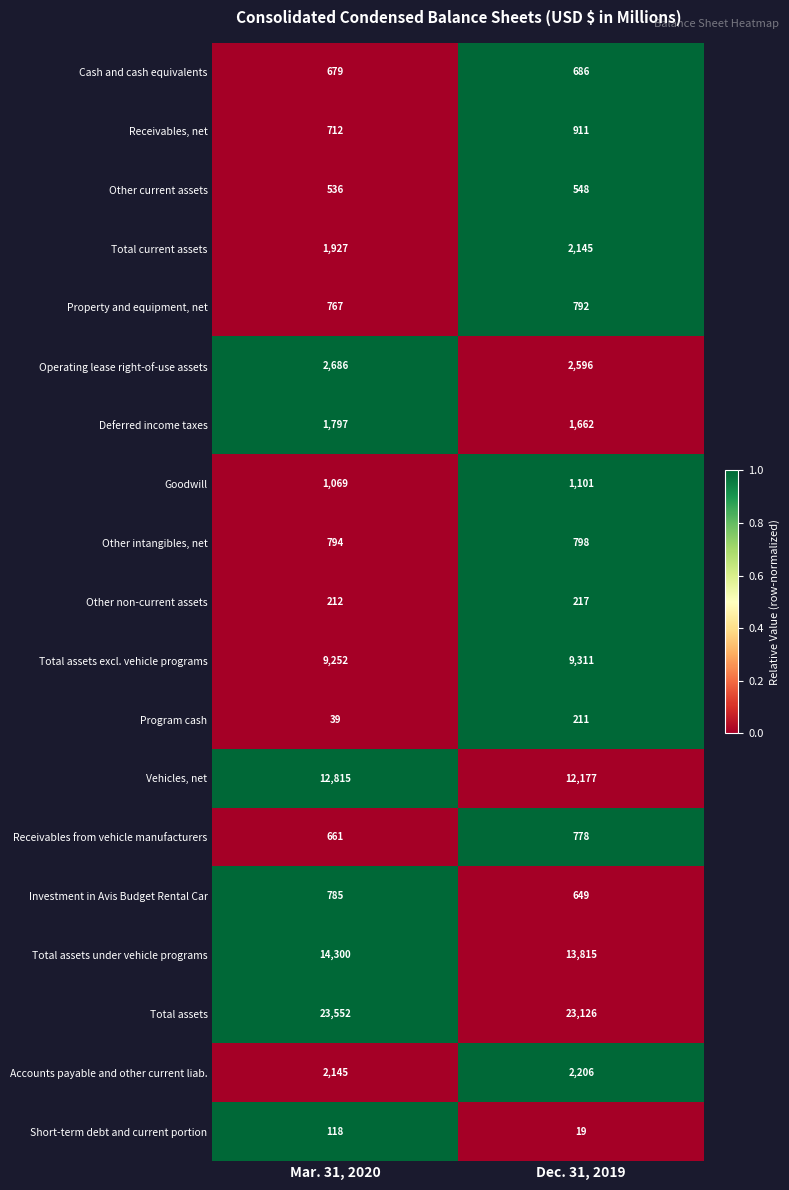

What is the difference between the Accounts payable and other current liab. values at Dec. 31, 2019 and Mar. 31, 2020?

61